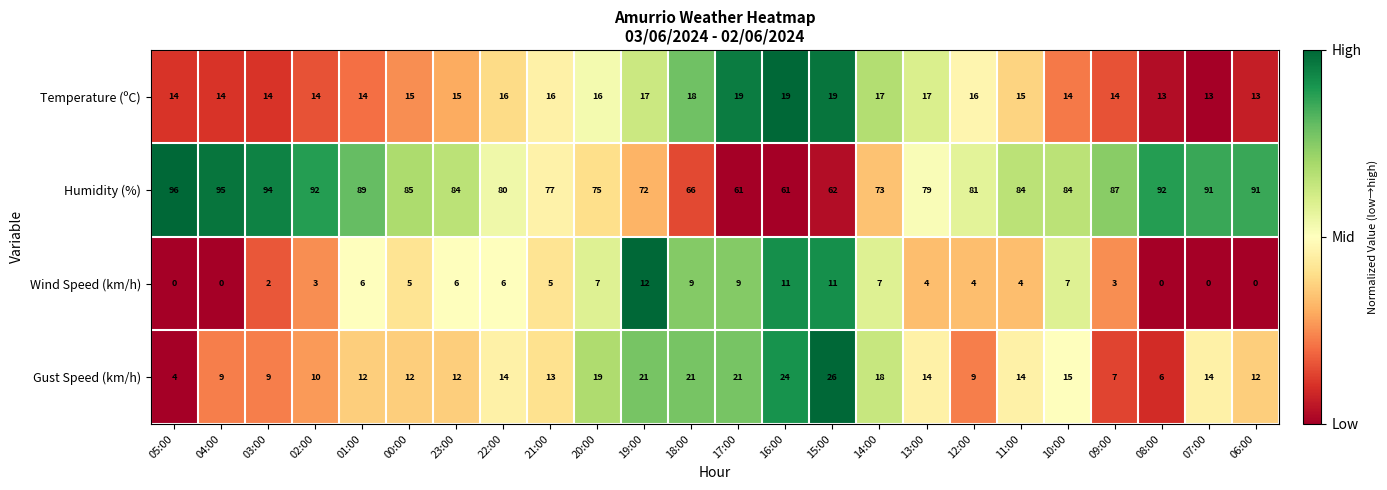

Where is Gust Speed (km/h) nearest to the value 15?

10:00